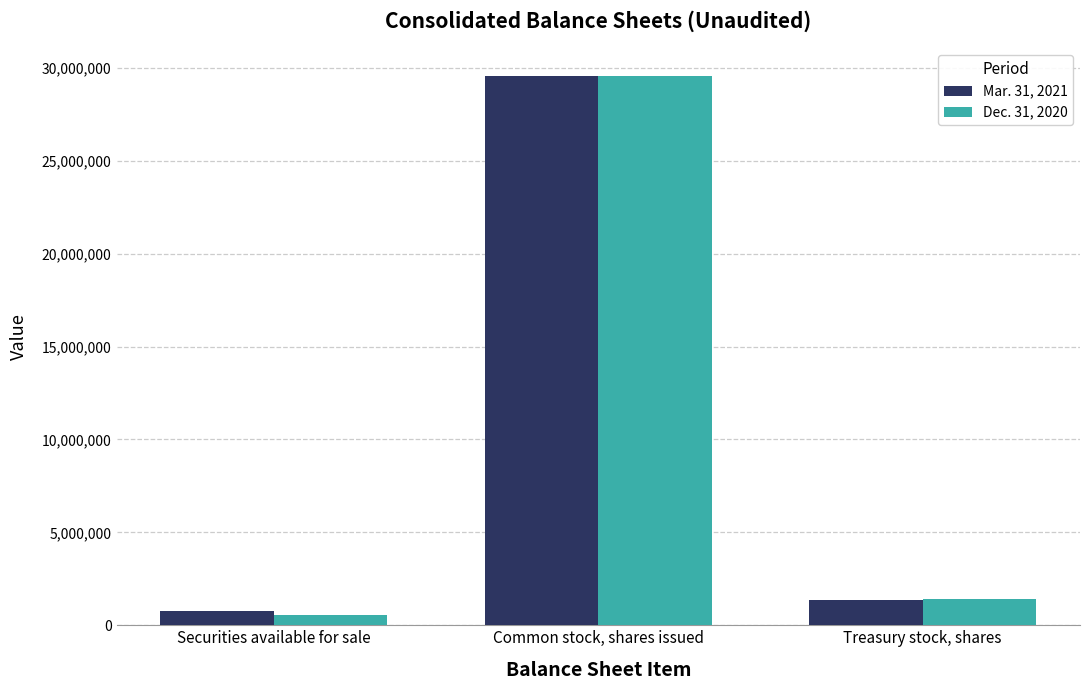

Is it true that Mar. 31, 2021 equals 790294 at Securities available for sale?

True